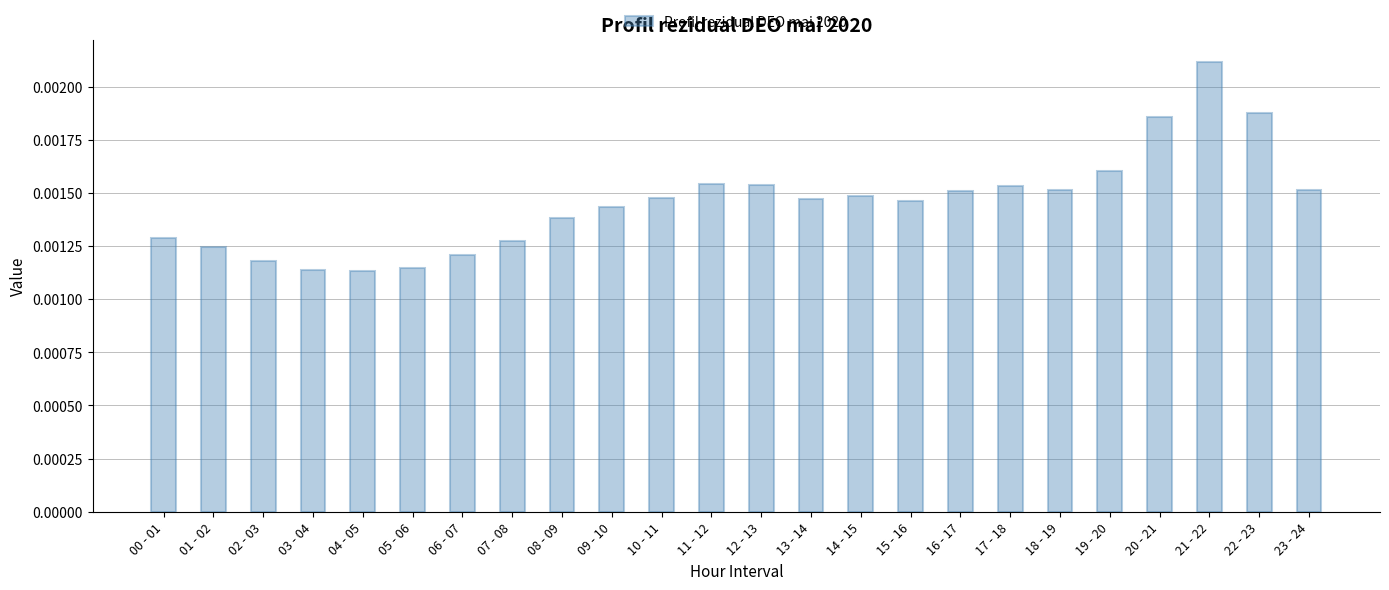

Between 09 - 10 and 12 - 13, which is larger?

12 - 13